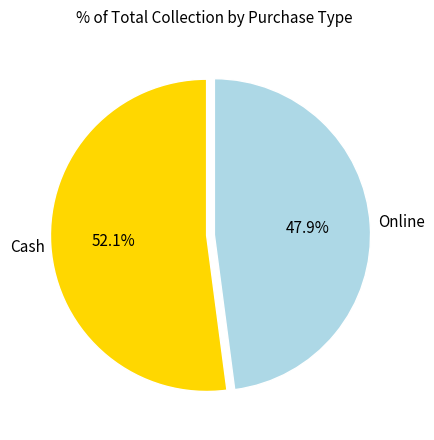

What is the largest slice in the pie chart?

Cash